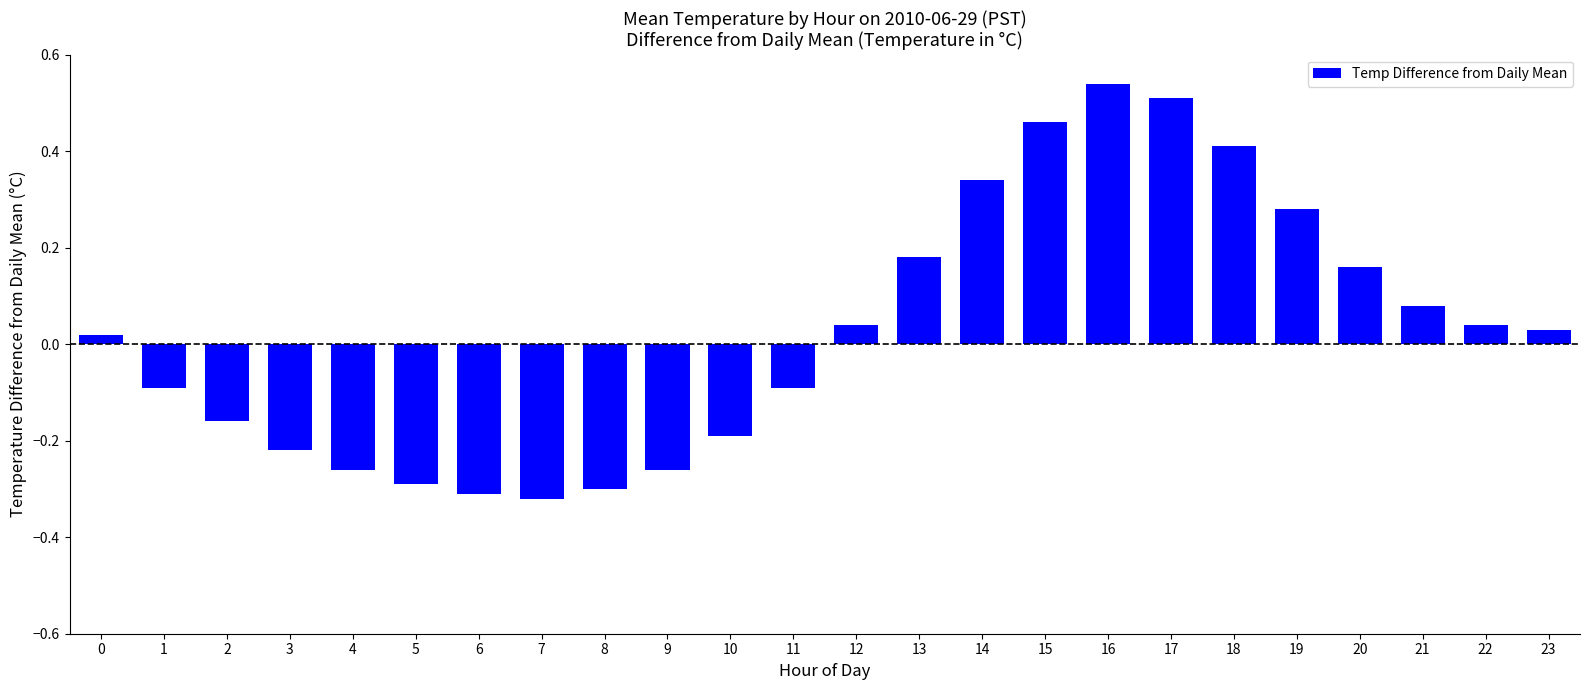

How many bars are there in total?

24